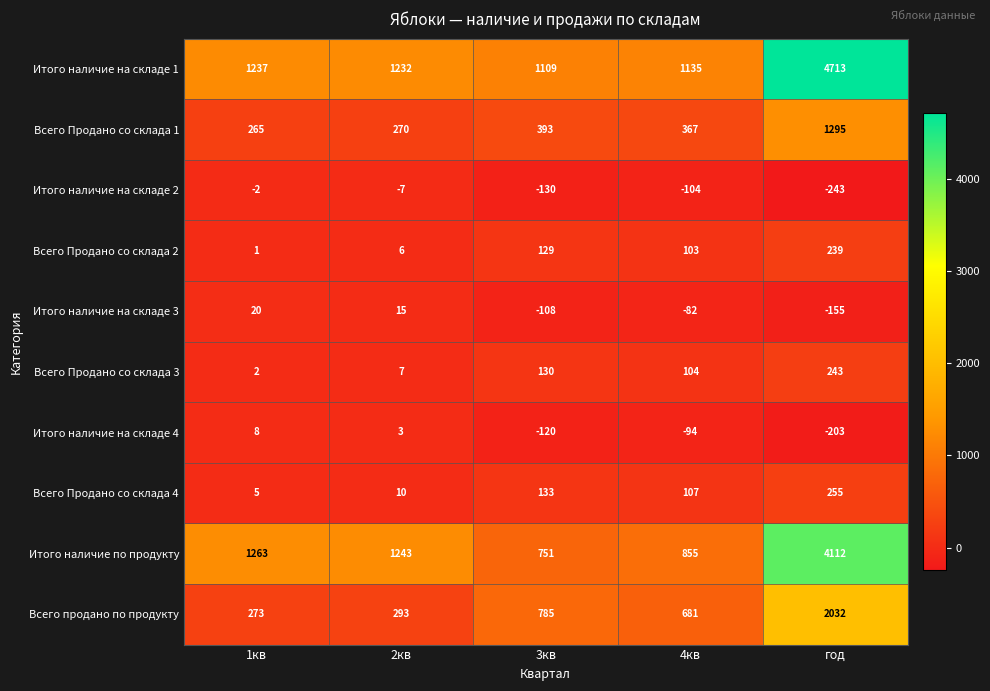

Rank the categories by Всего продано по продукту value from highest to lowest.

год, 3кв, 4кв, 2кв, 1кв